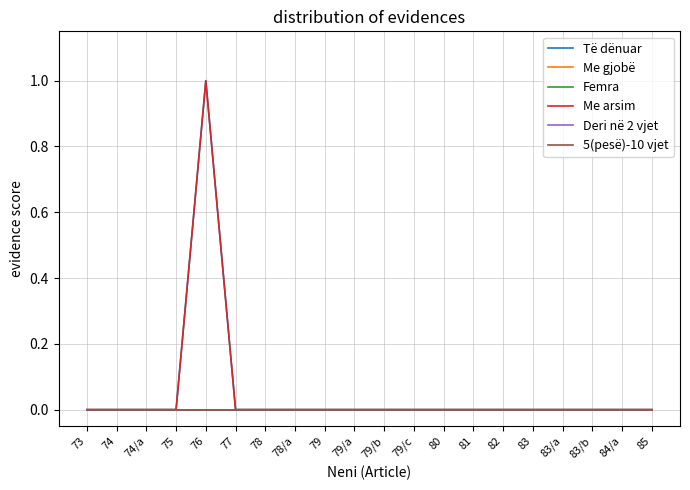

The Të dënuar series shows -1 at 83/b. True or false?

False